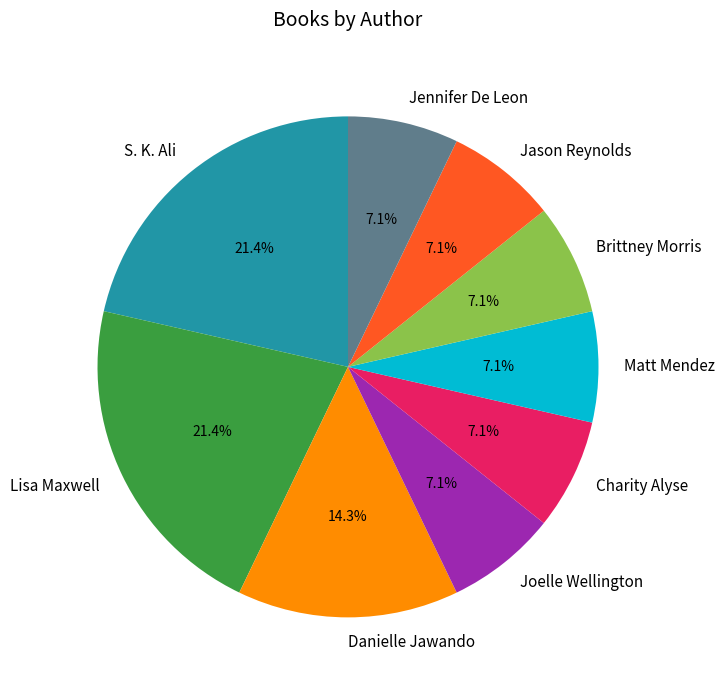

Is Charity Alyse the majority of the pie?

No